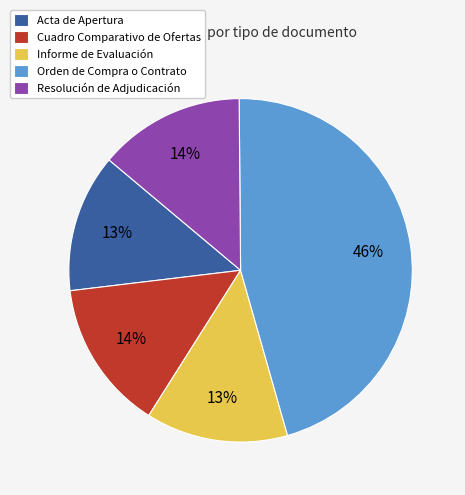

To the nearest percent, what percentage of the pie is Cuadro Comparativo de Ofertas?

14%